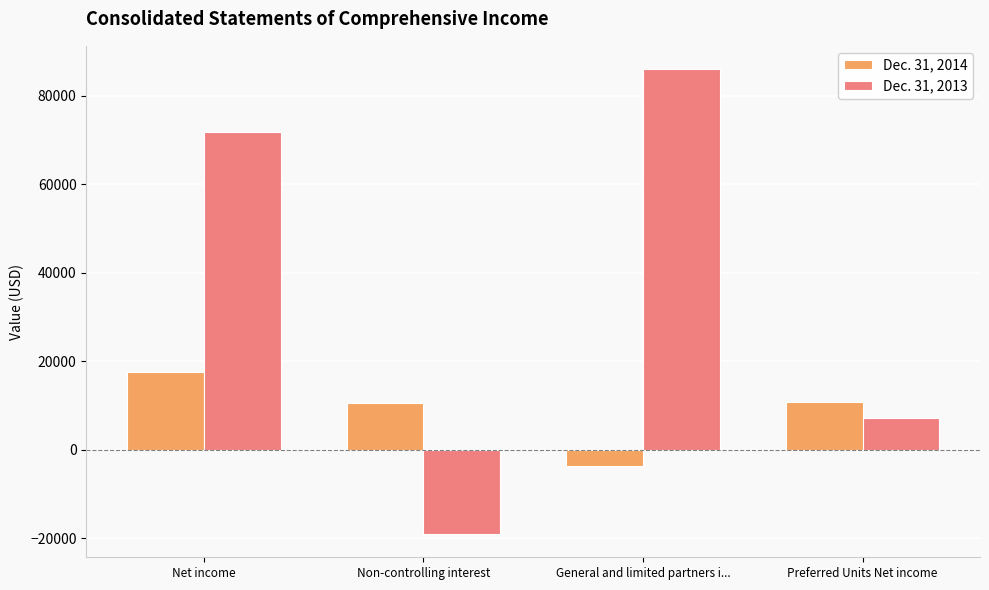

What is the difference between the highest and lowest values at Non-controlling interest?

29592